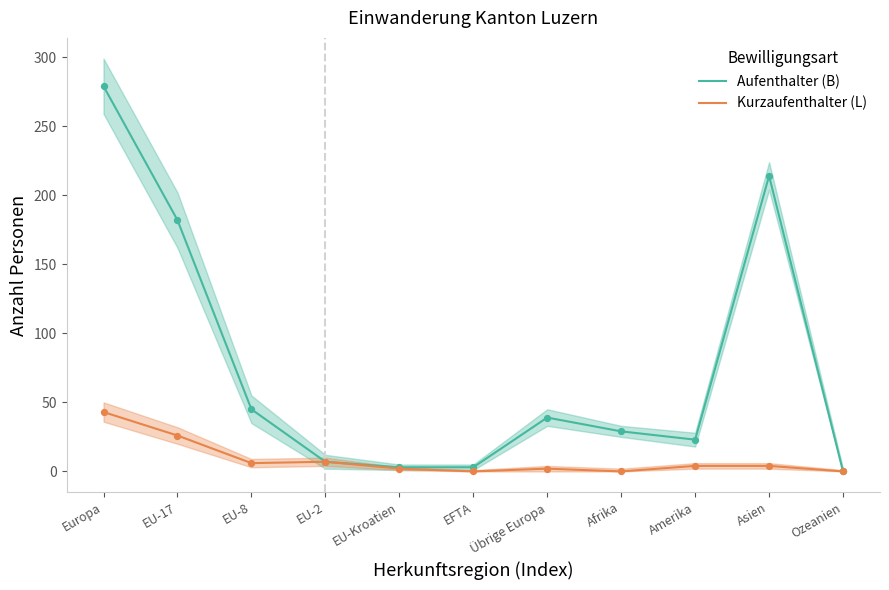

Which series has the largest Y range (max minus min)?

Aufenthalter (B)